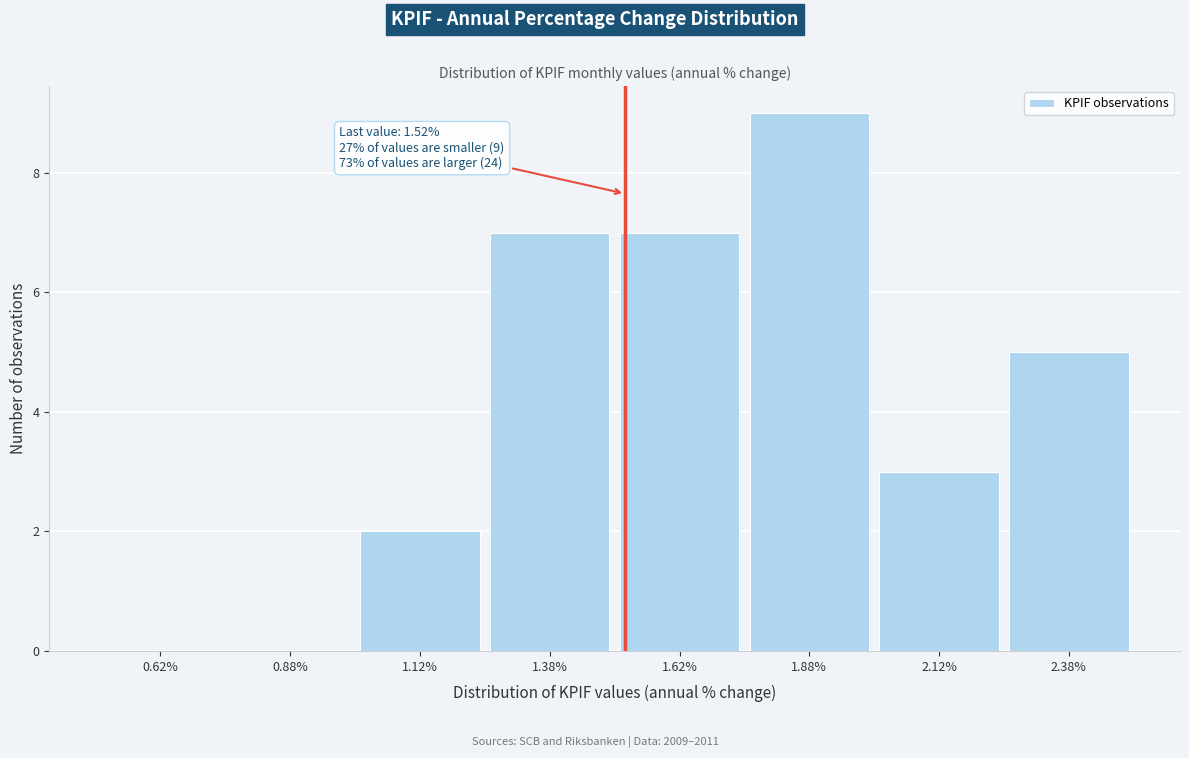

Which range on the x-axis has the tallest bar?

1.75 to 2.00